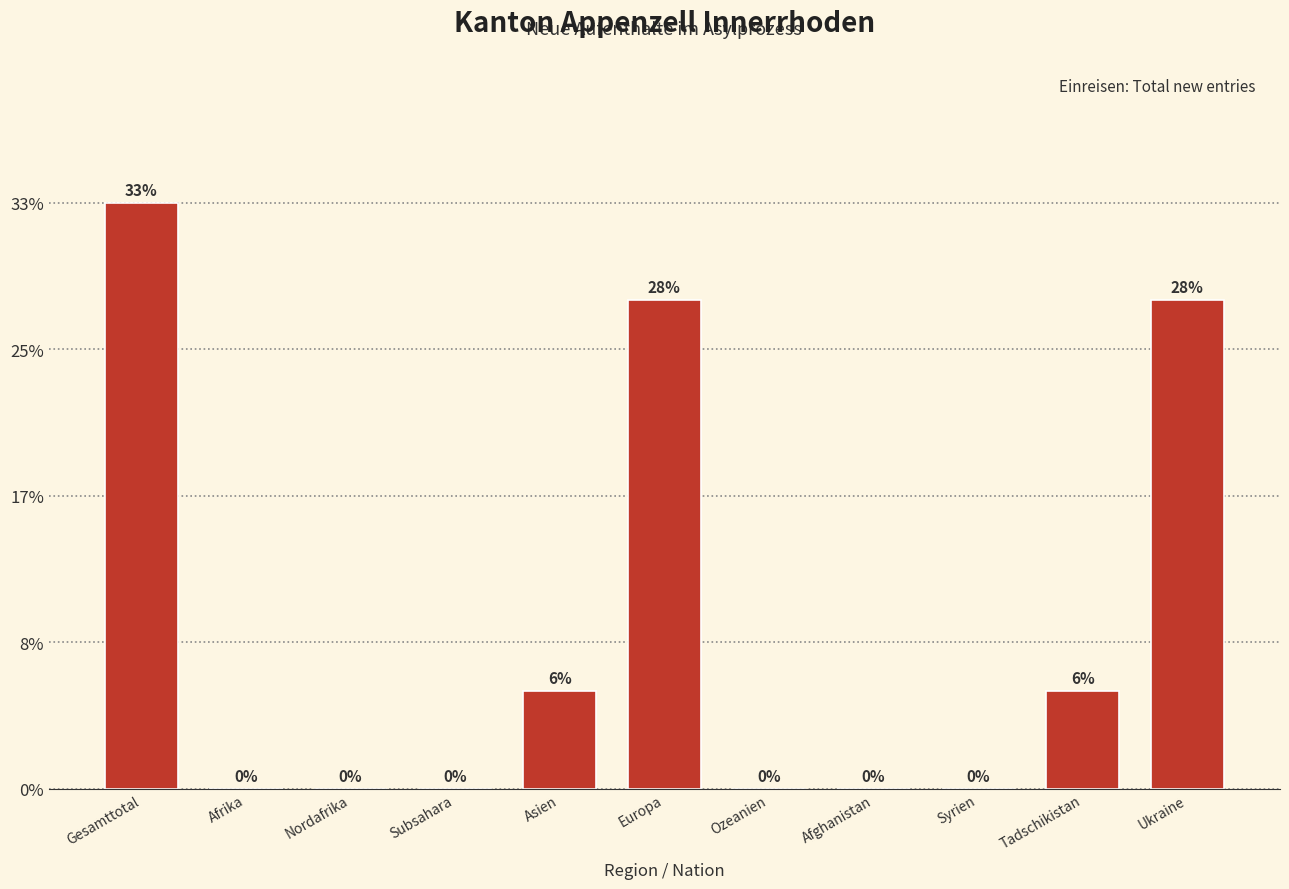

Are the bars horizontal?

No